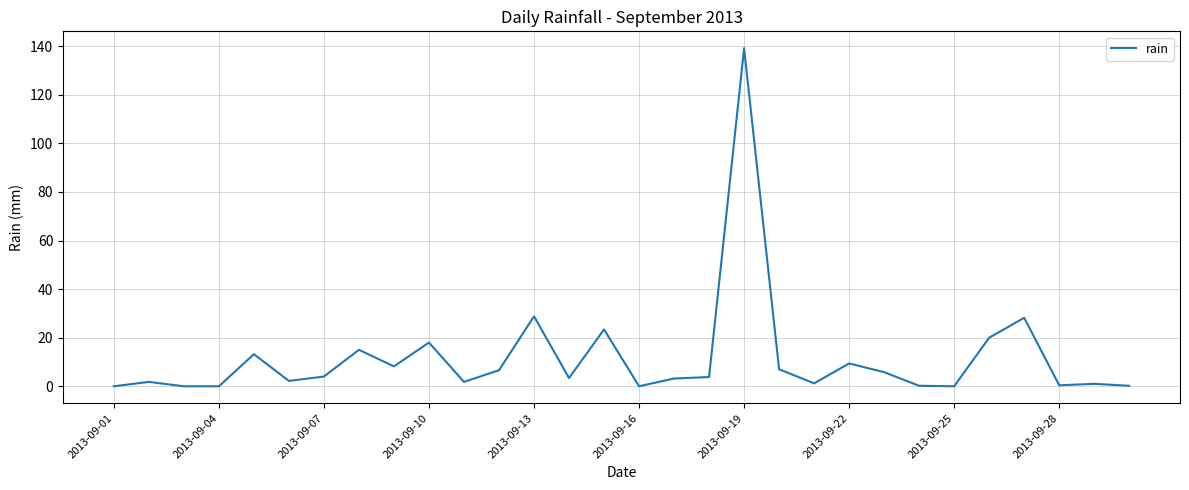

What is the difference between the maximum and minimum values?

139.2